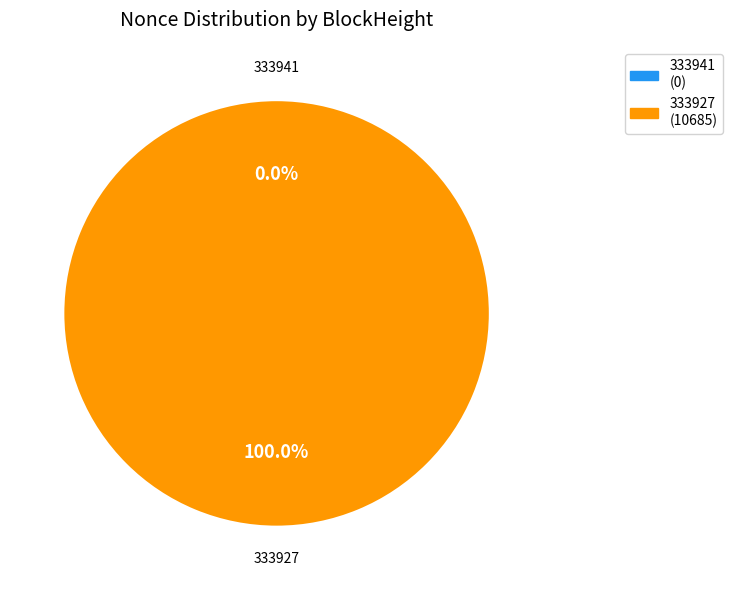

To the nearest percent, what is the difference between the largest and smallest slice percentages?

100%